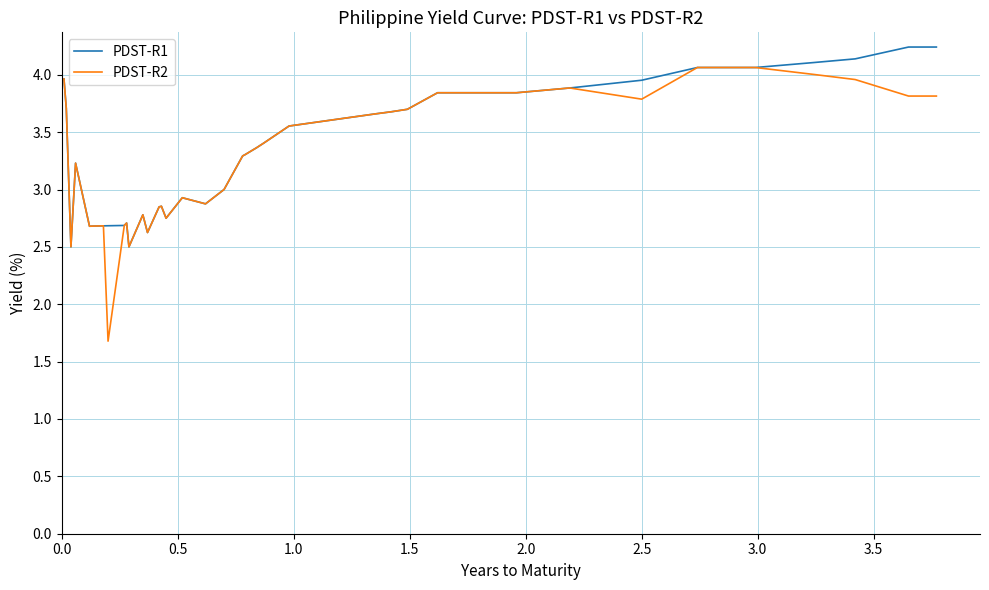

What is the smallest value displayed?

1.7